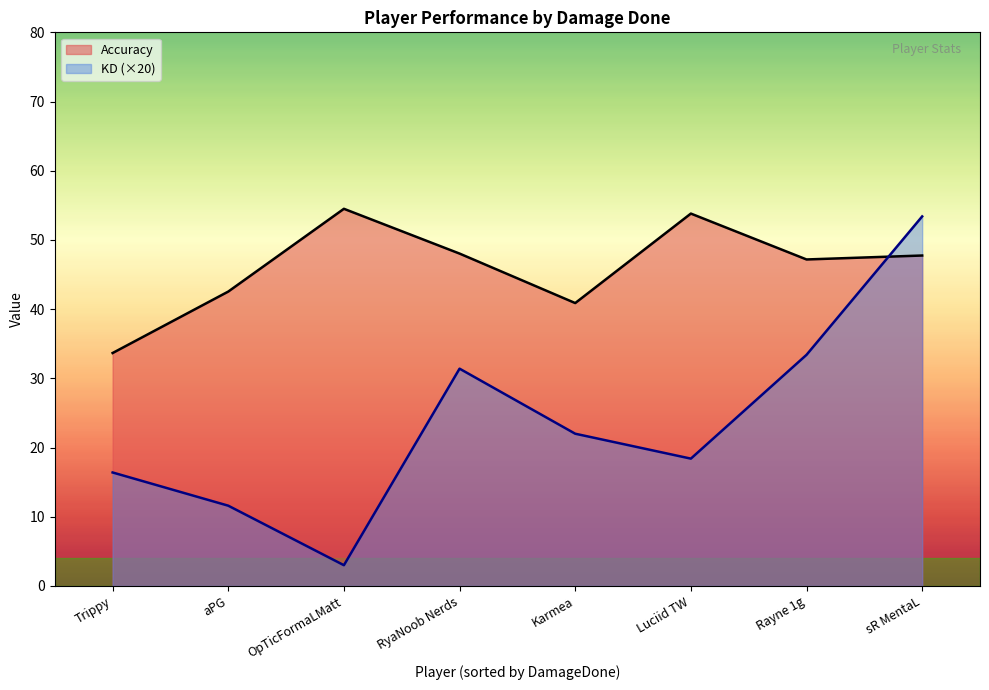

Which category has the highest value in the Accuracy series?

OpTicFormaLMatt